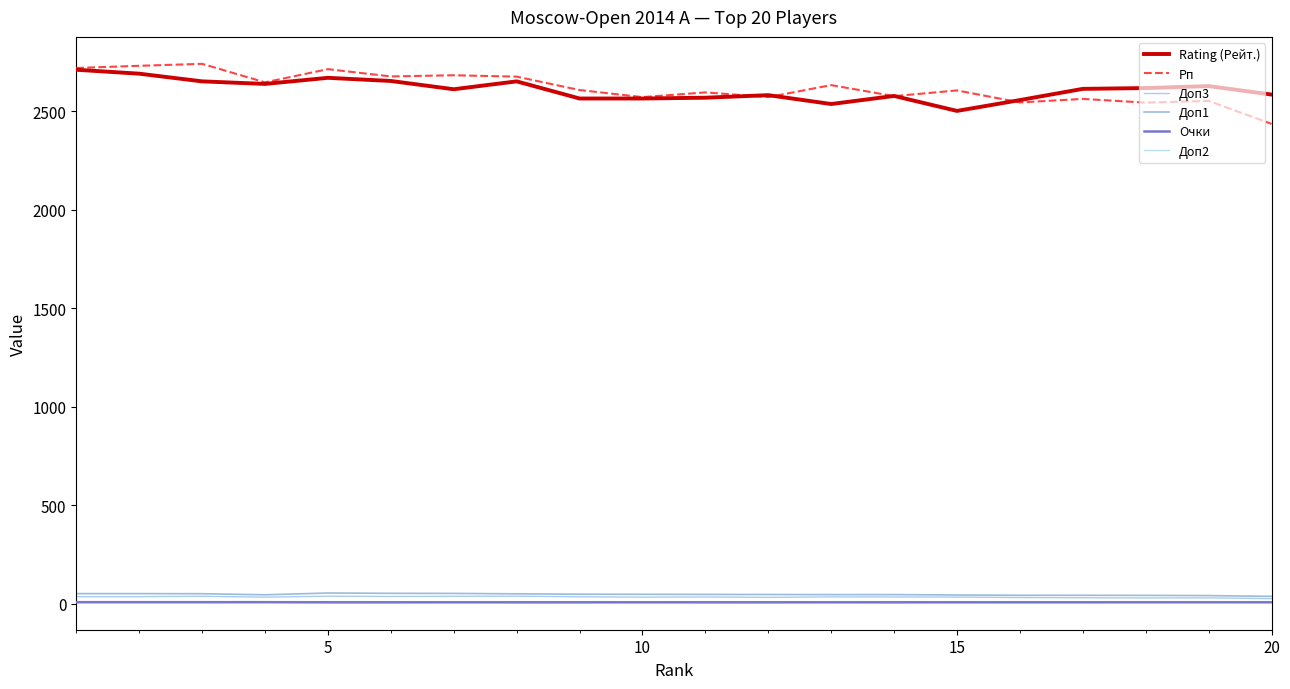

Which series has the largest range (max minus min)?

Рп